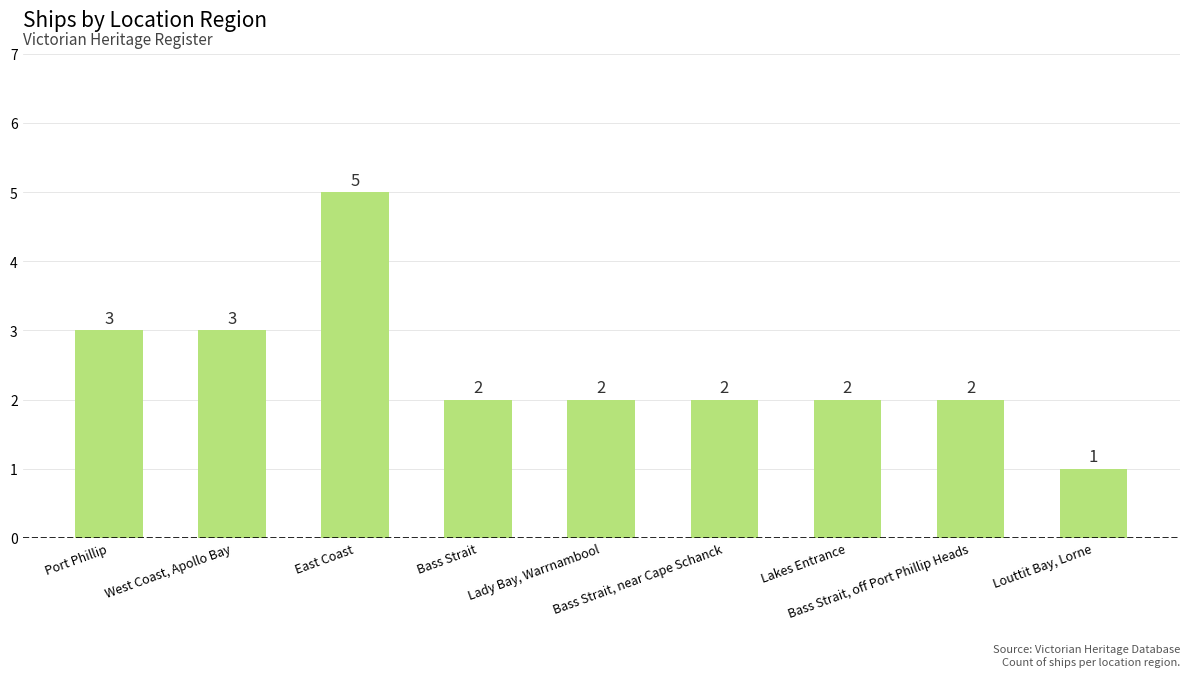

What is the greatest value displayed?

5